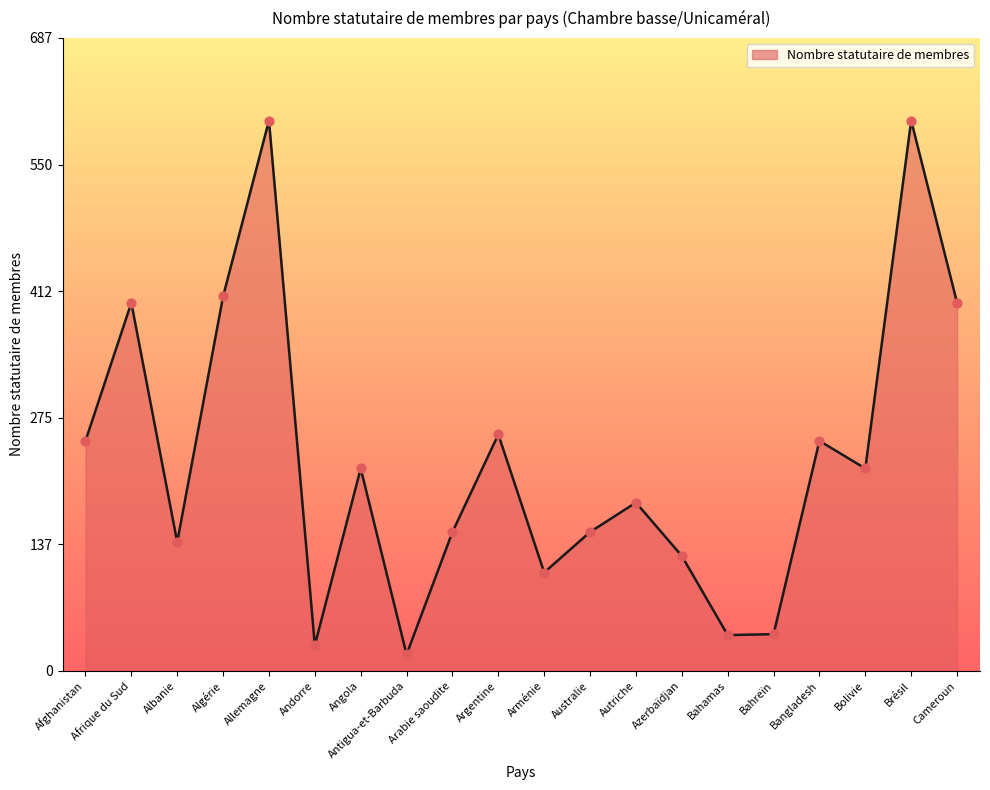

Approximately how many times larger is the value at Bahreïn compared to Cameroun?

0.1